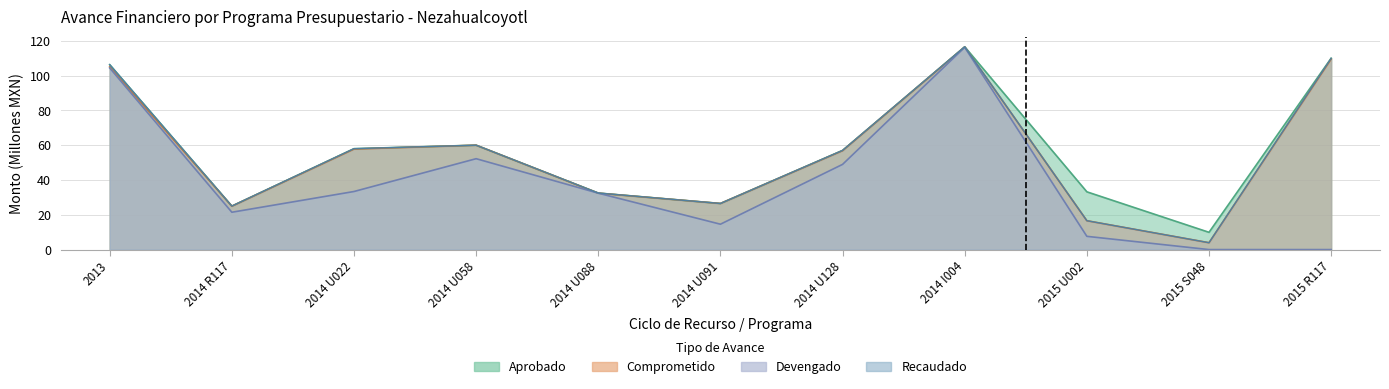

At 2014 I004, list the series in order from smallest to largest.

Devengado, Comprometido, Aprobado, Recaudado